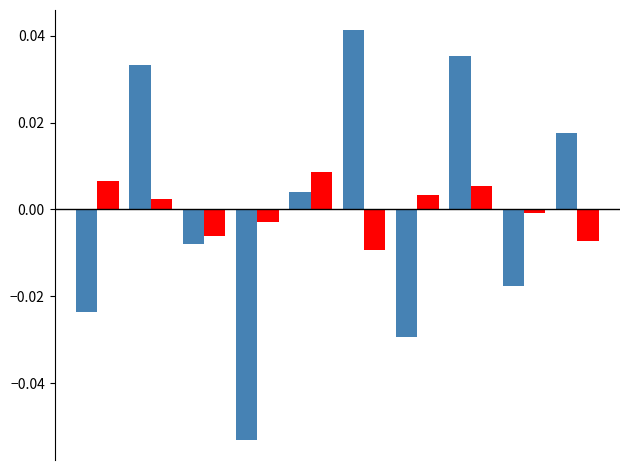

How many distinct data groups are displayed?

2